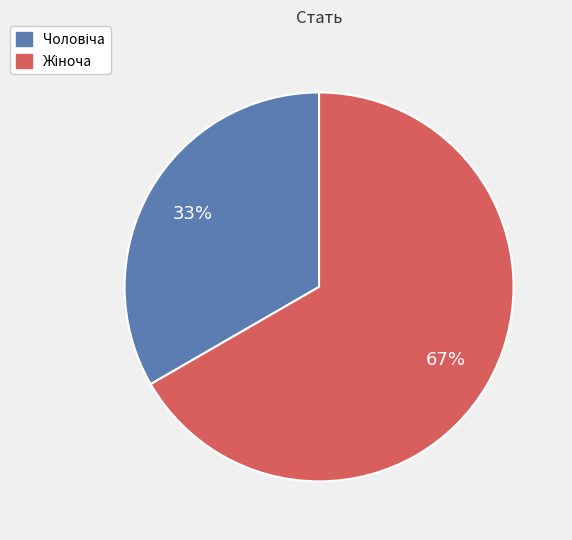

Is there any slice that represents more than half of the pie?

Yes